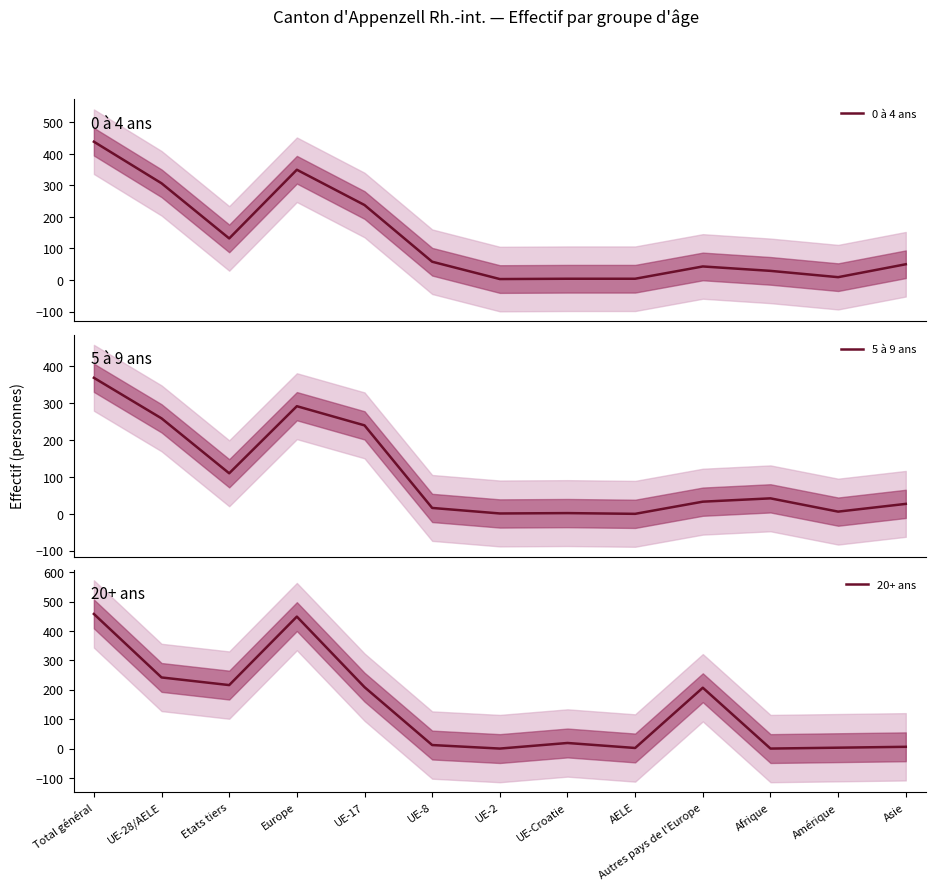

Where does the 20+ ans series first go above 19?

Total général